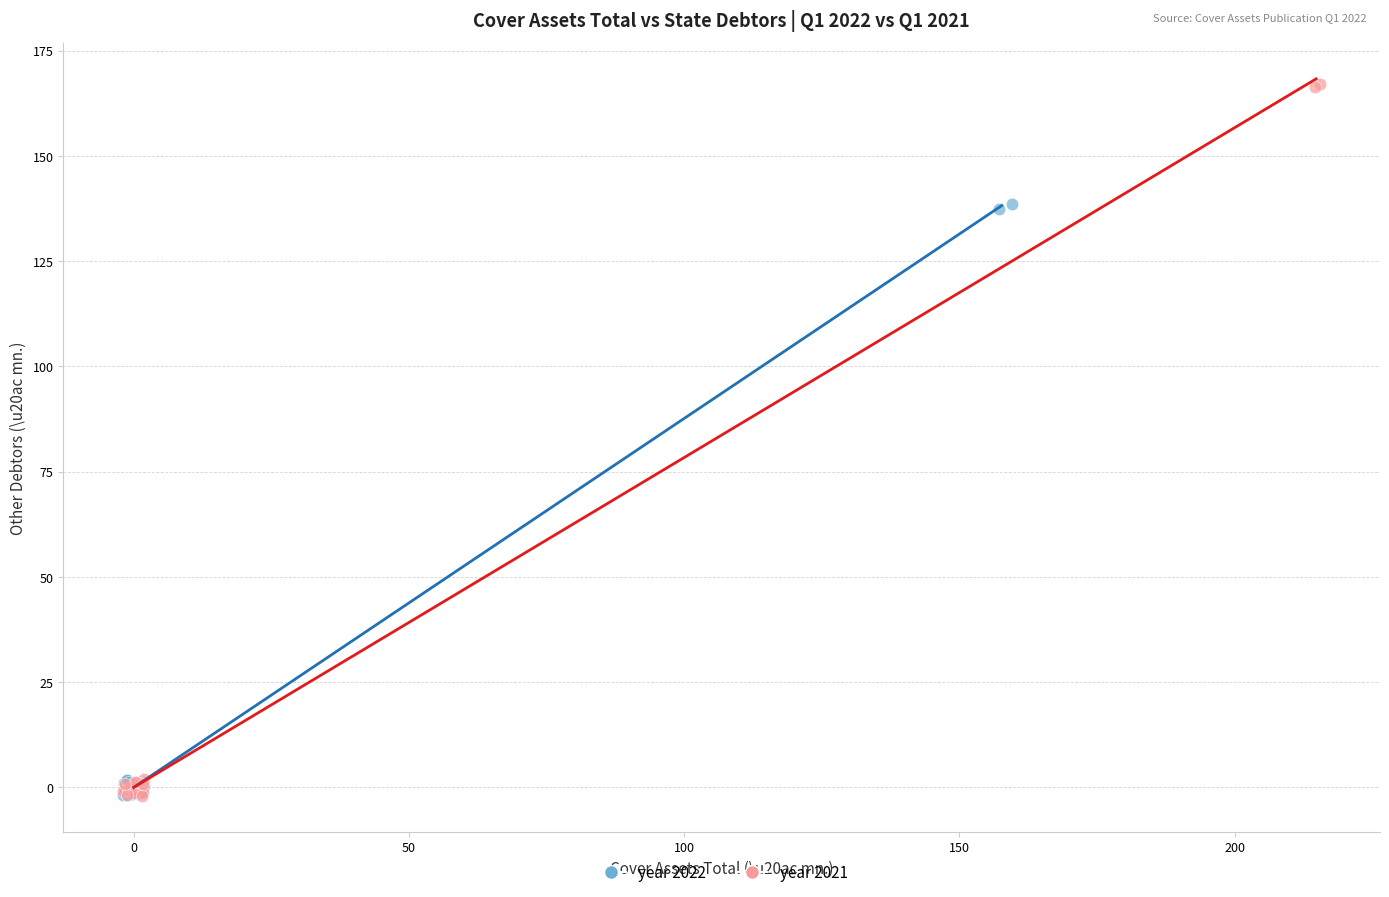

Which series contains the highest Y value?

year 2021